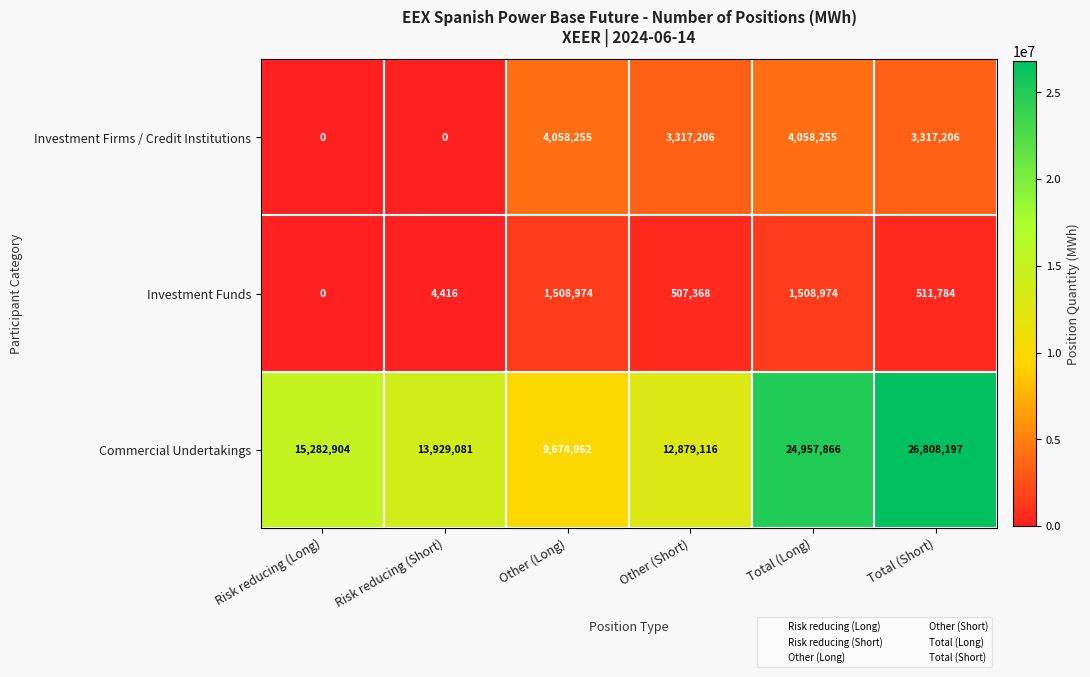

The value of Investment Firms / Credit Institutions at Risk reducing (Short) is 0. True or false?

True